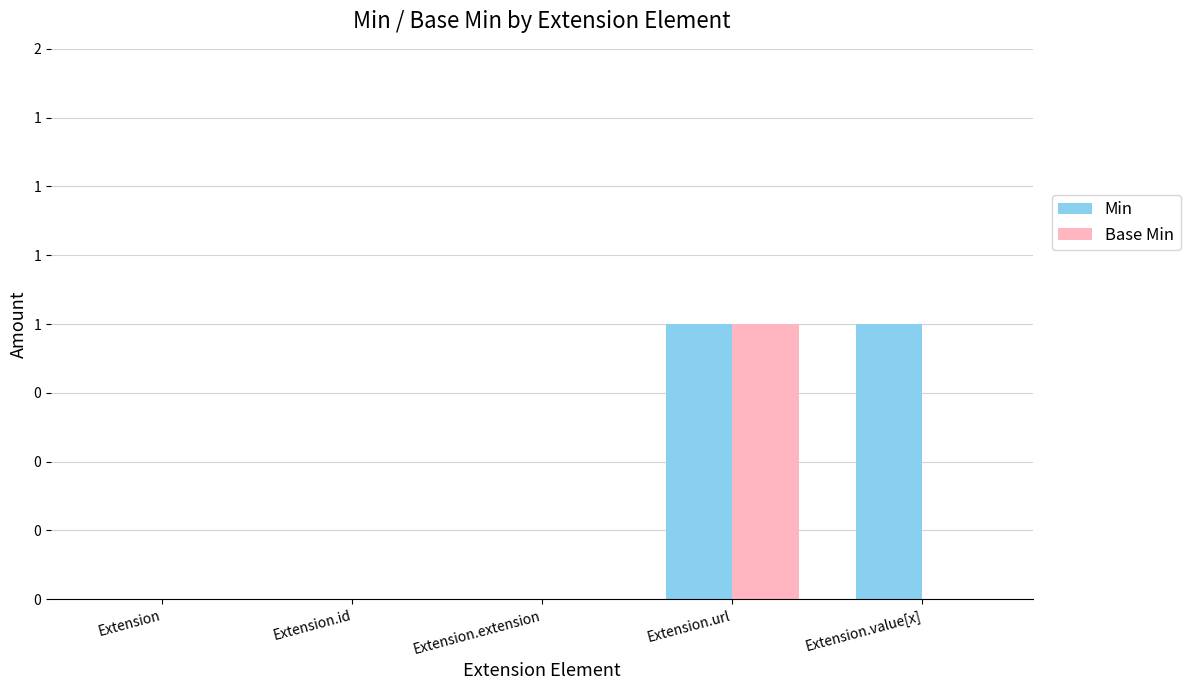

Which has a higher value, Extension.value[x] or Extension.id?

Extension.value[x]